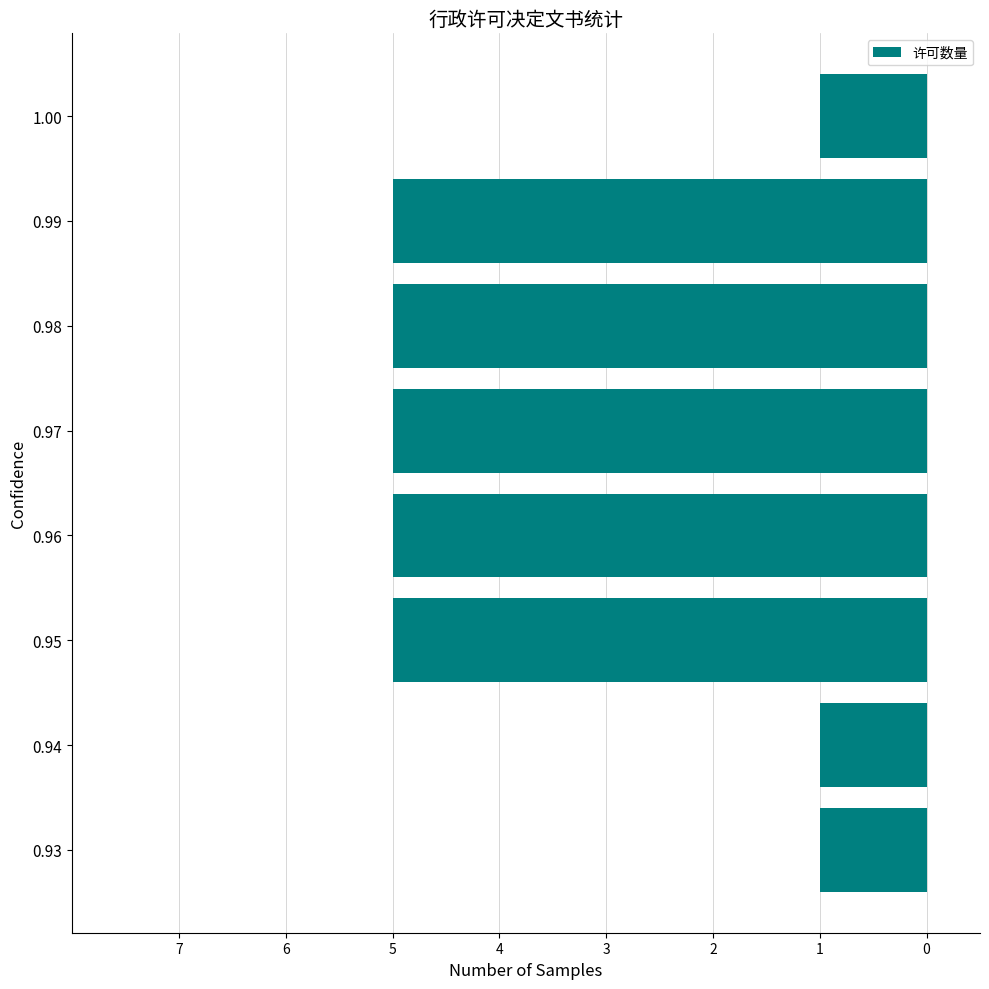

How many series are shown in this chart?

1